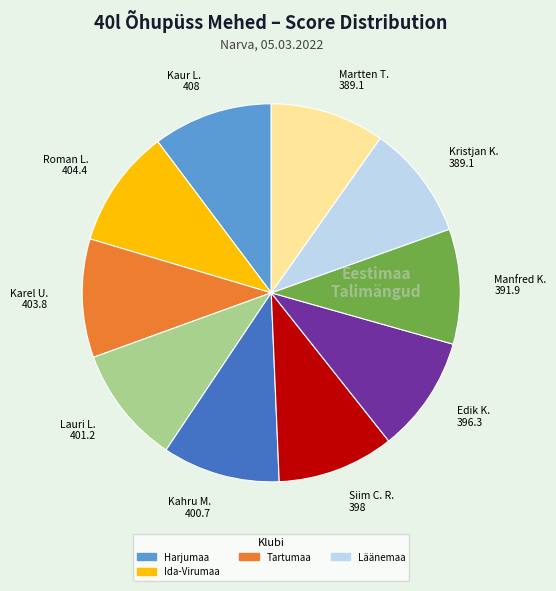

How many segments does this pie chart have?

10